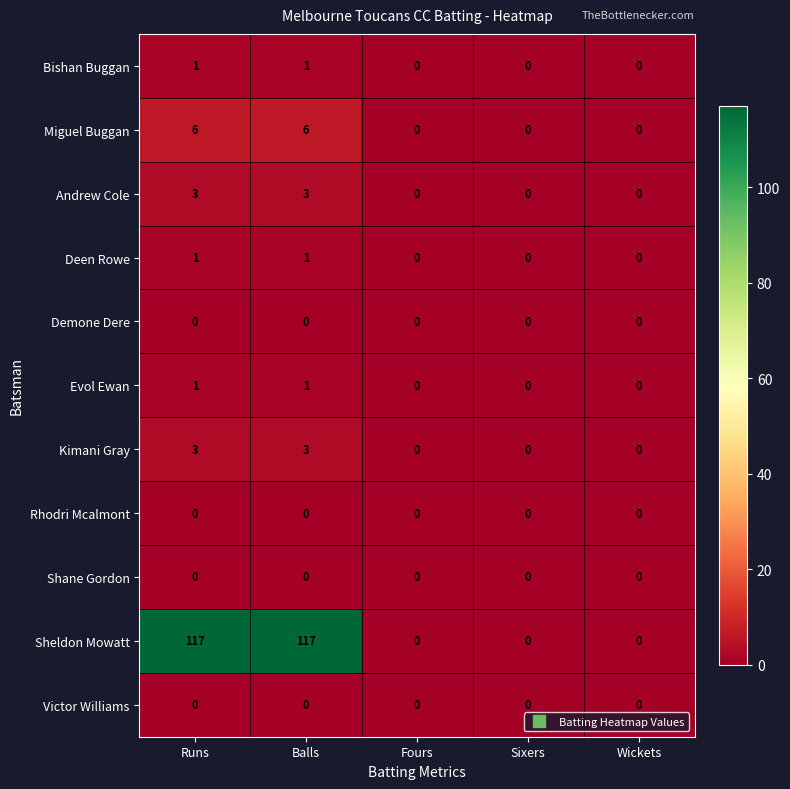

Count the Sheldon Mowatt values in the range 0 to 117.

5